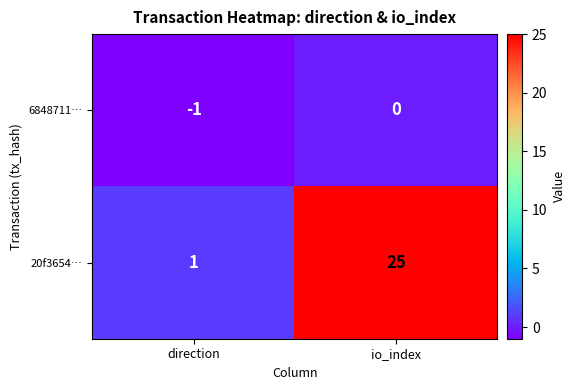

Which category has the lowest value across all series?

direction